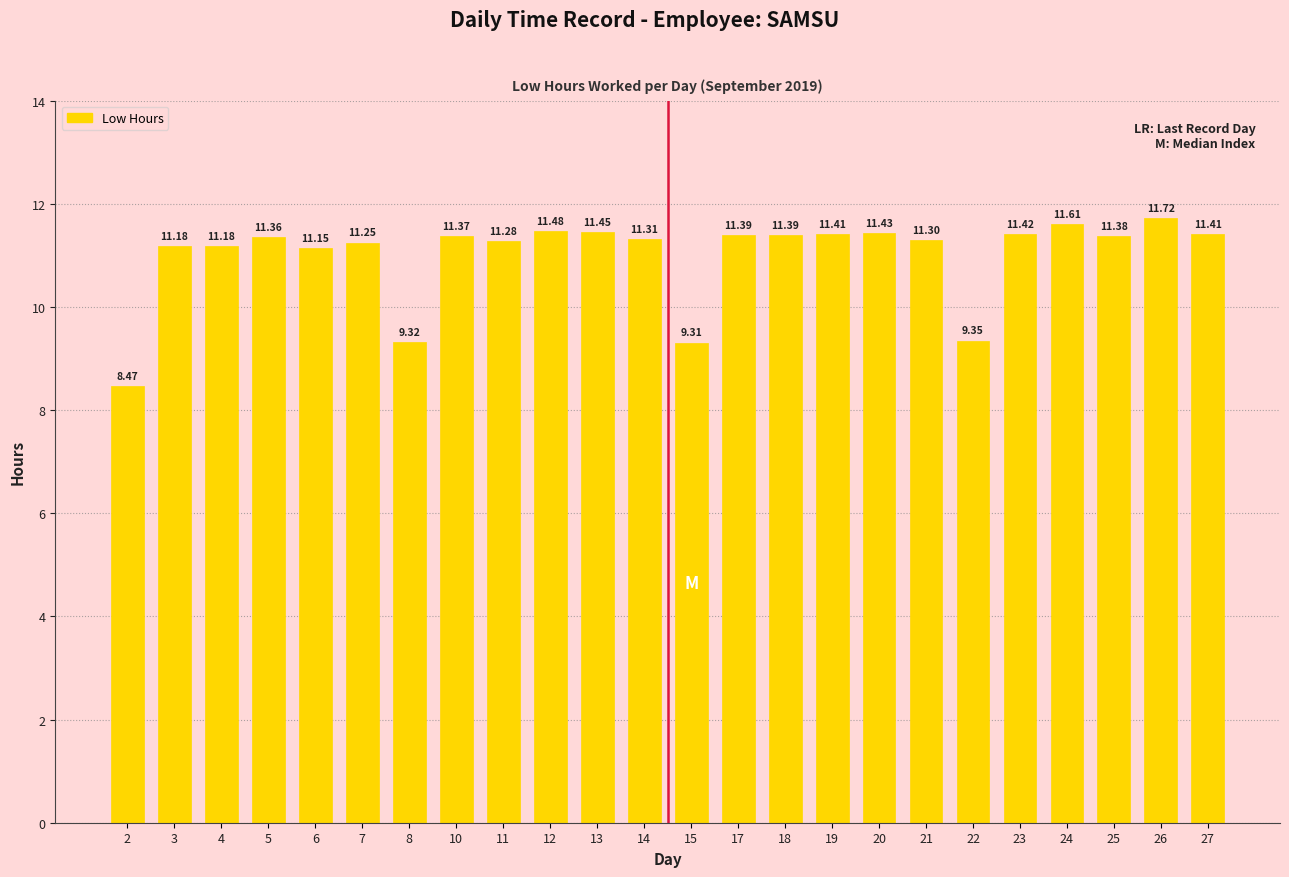

The value at 11 is 11.3. True or false?

True